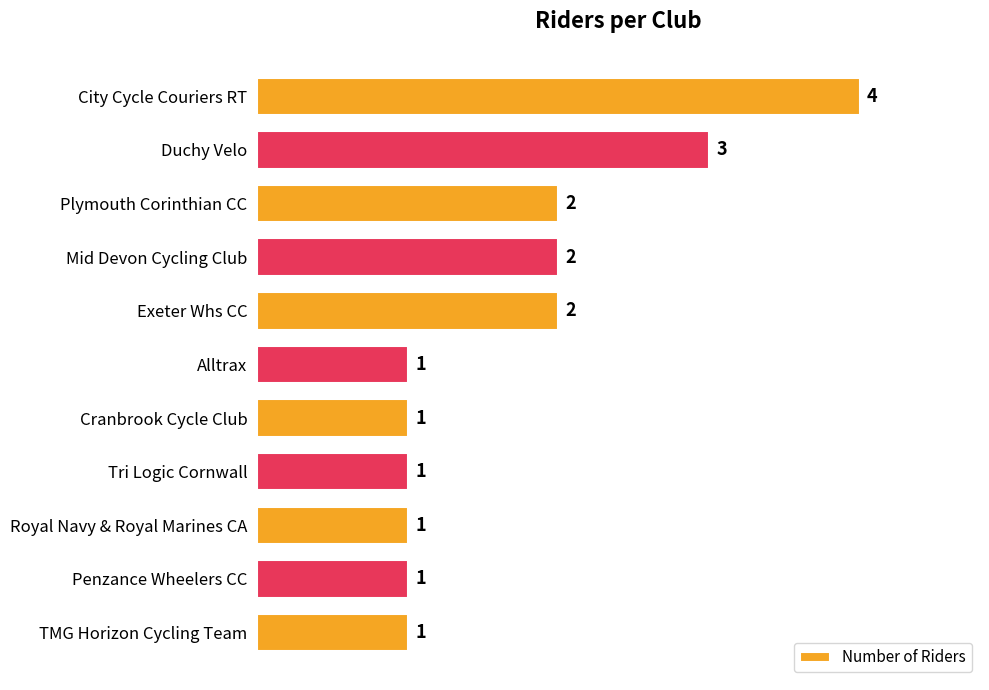

What is the maximum value shown in the chart?

4